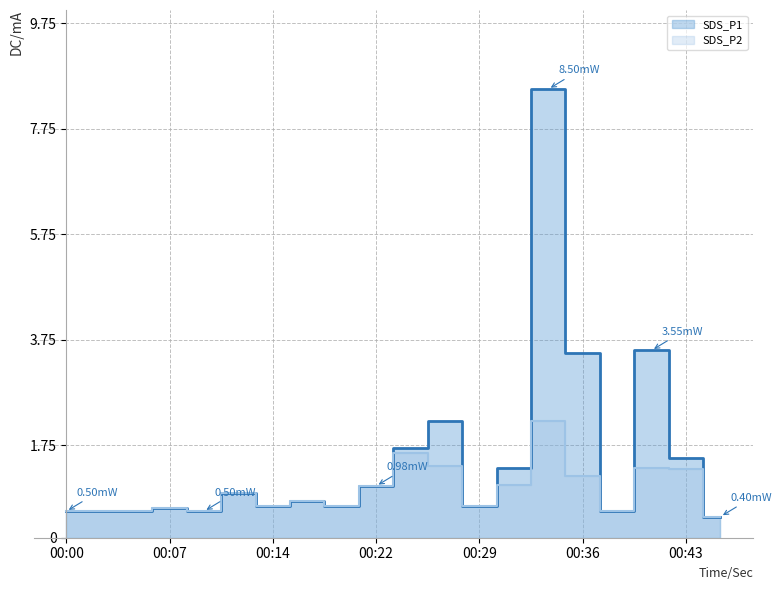

At which category does the chart reach its peak across all series?

00:34